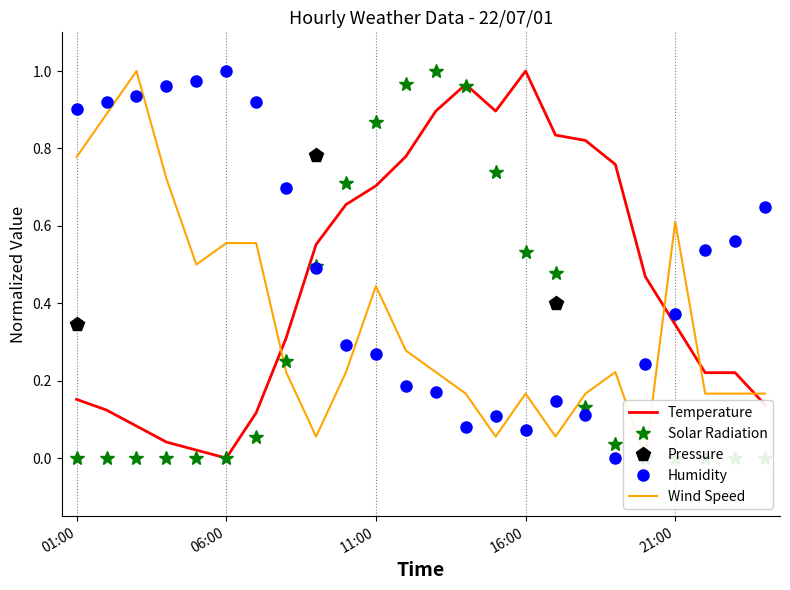

True or false: Humidity and Temperature intersect in this chart.

True